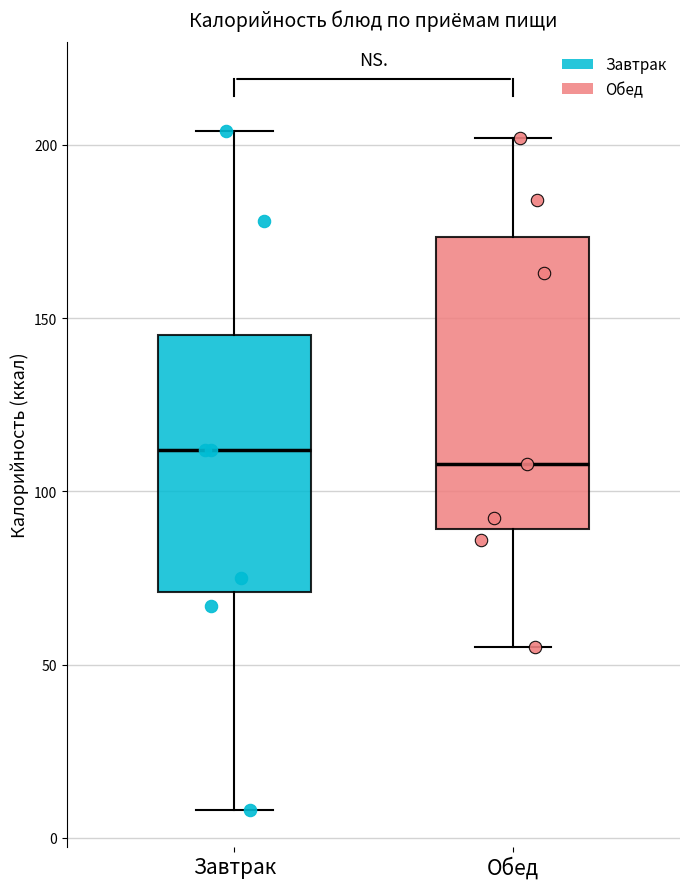

Where does the median line of the box for Завтрак sit on the y-axis? The values are not printed on the chart, so give them approximately, as read against the axis.

110